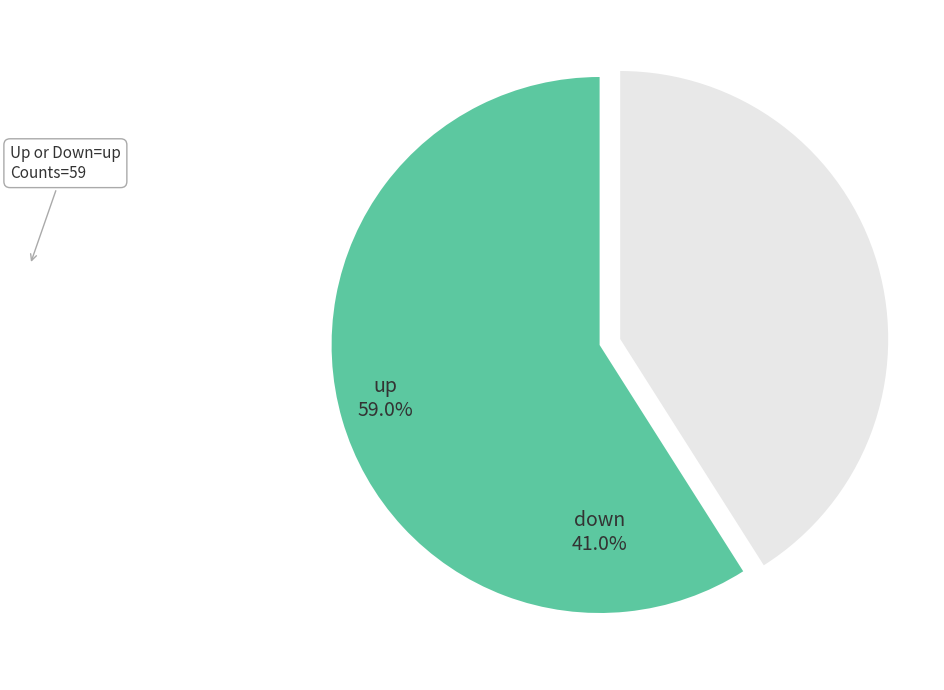

How many segments does this pie chart have?

2